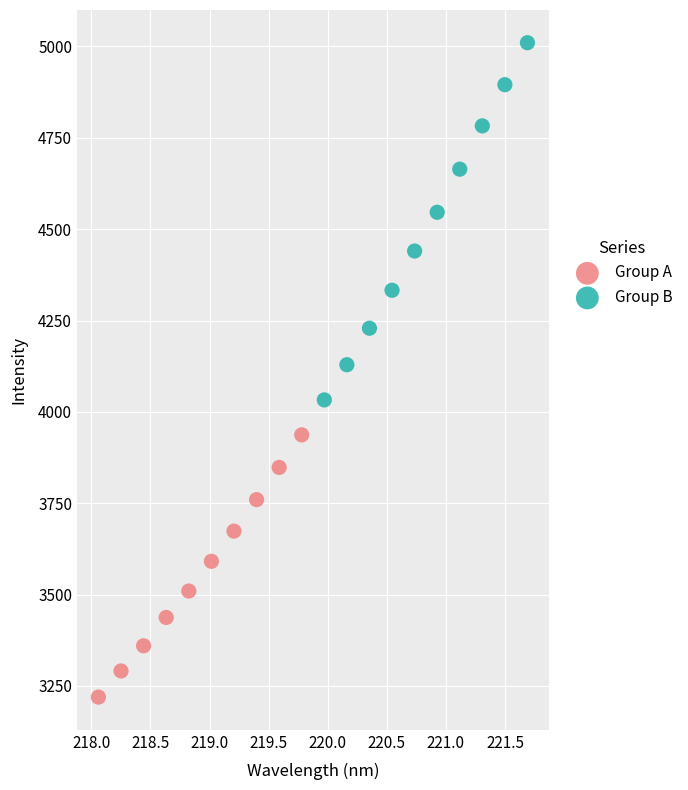

Which series contains the highest Y value?

Group B